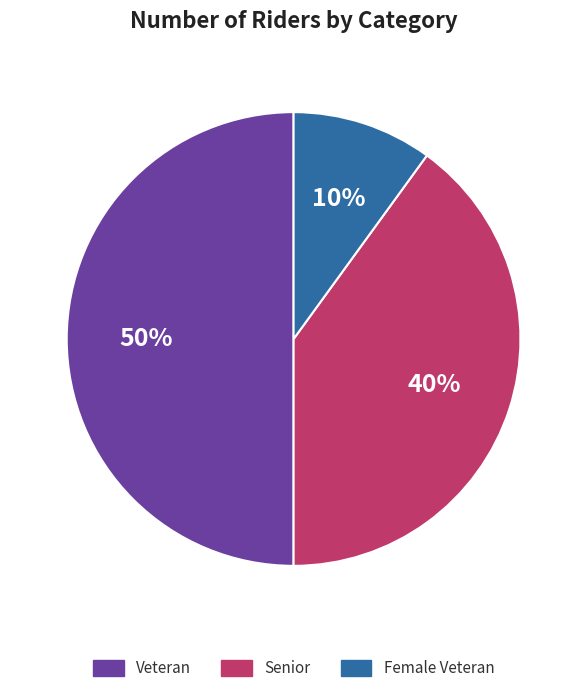

Is the sum of Veteran and Female Veteran greater than half?

Yes